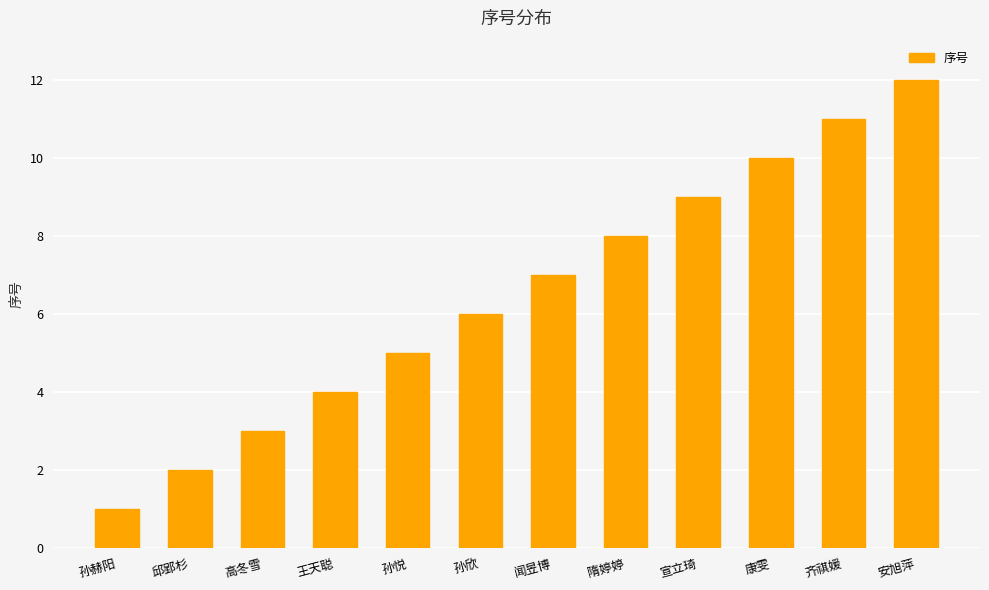

Reading right to left, transcribe all the data shown in this chart.

12	11	10	9	8	7	6	5	4	3	2	1